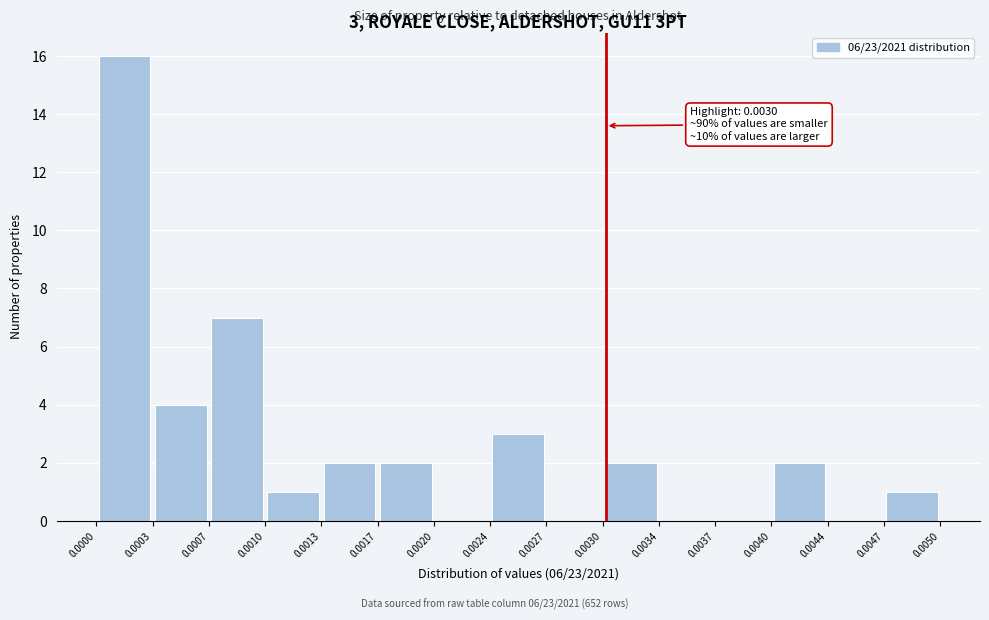

Which range on the x-axis has the tallest bar?

0.0000 to 0.0003